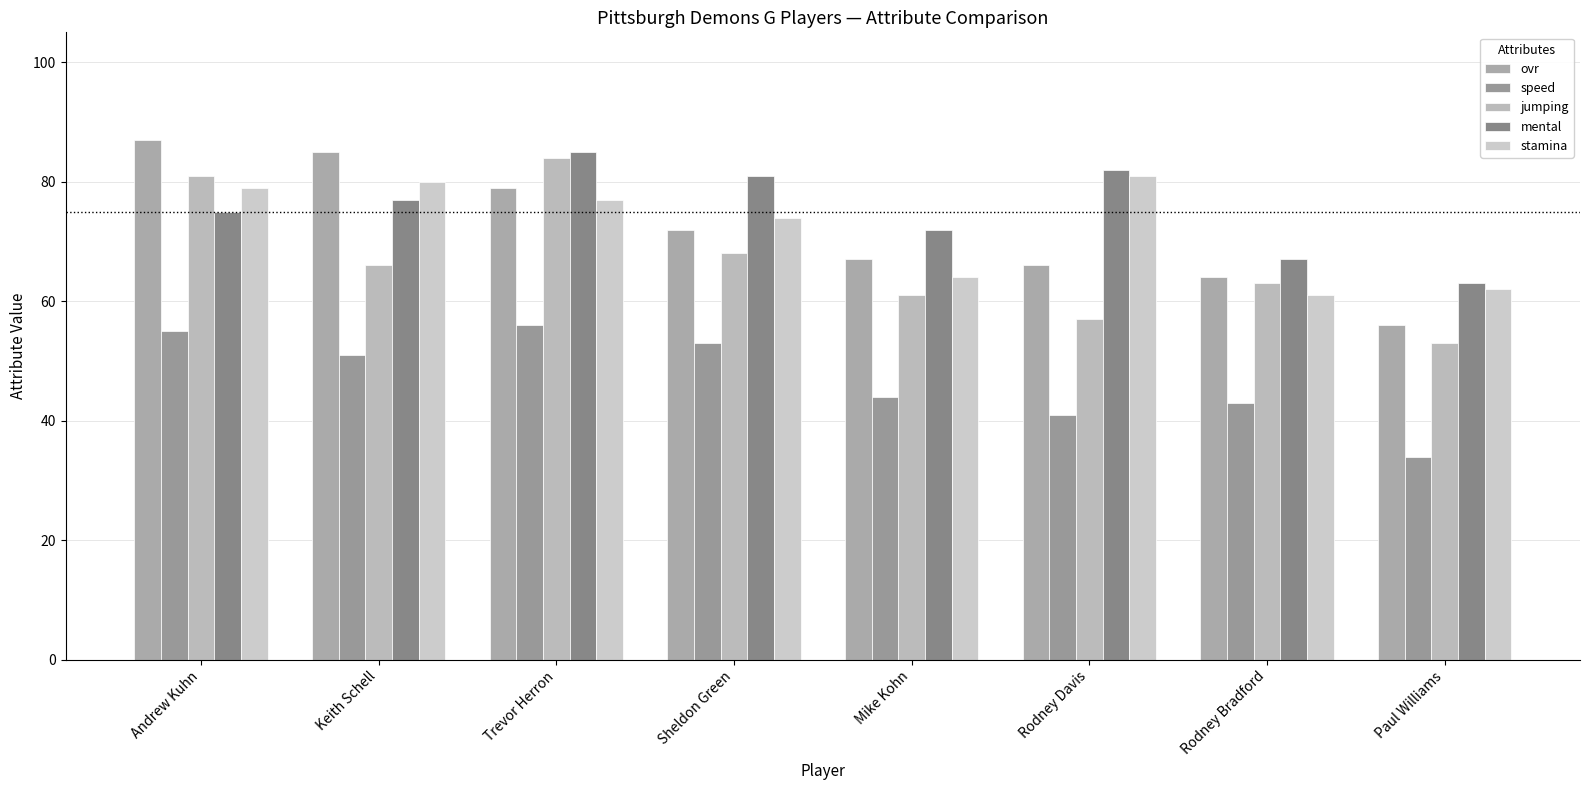

How many series are shown in this chart?

5